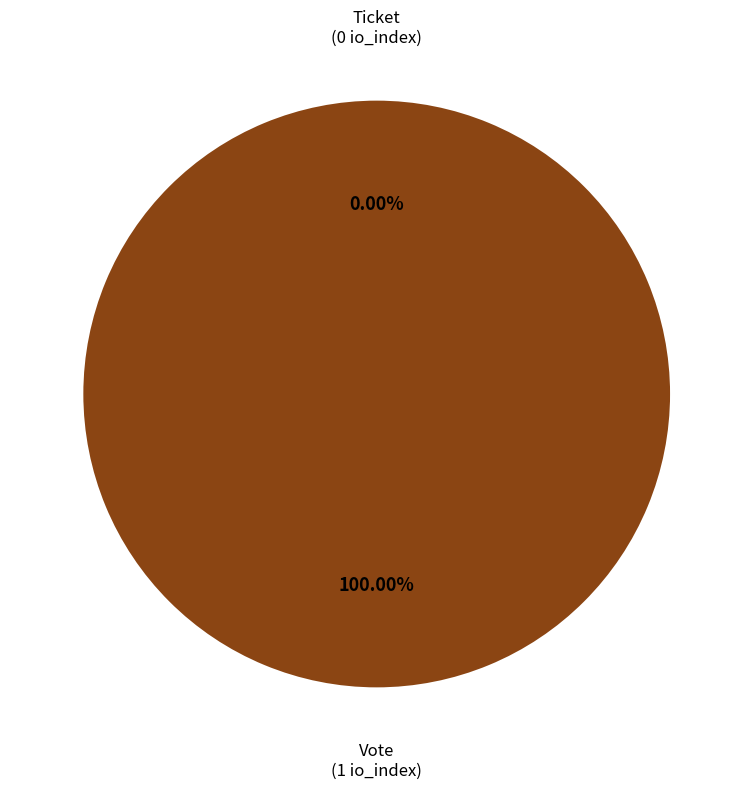

Rank the categories by value from highest to lowest.

Vote (io_index=1), Ticket (io_index=0)